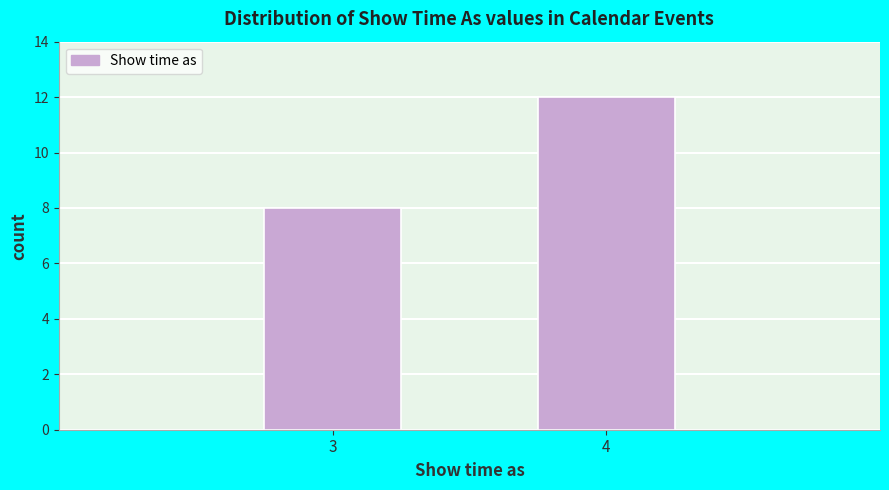

Reading right to left, what are all the values shown in this chart?

4=12	3=8